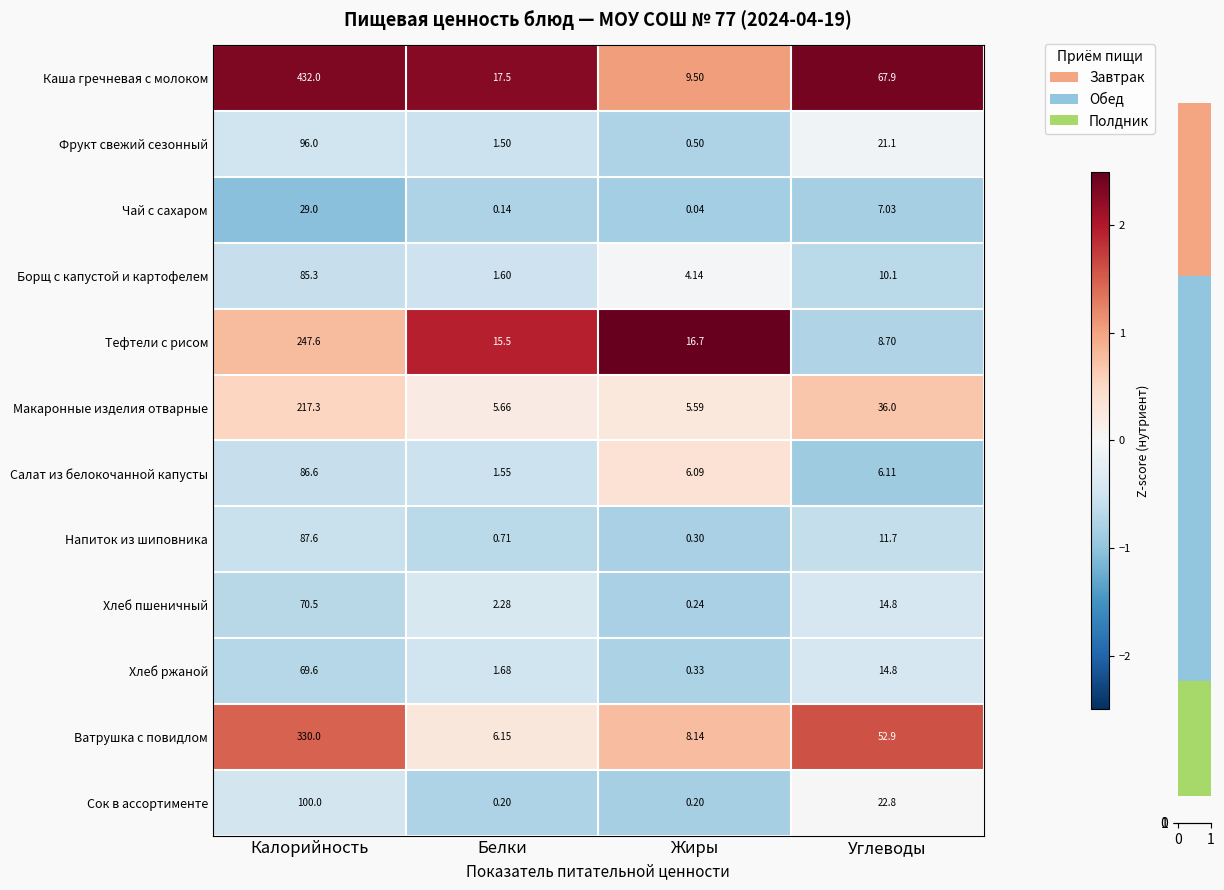

At which category is the sum across all series the highest?

Калорийность